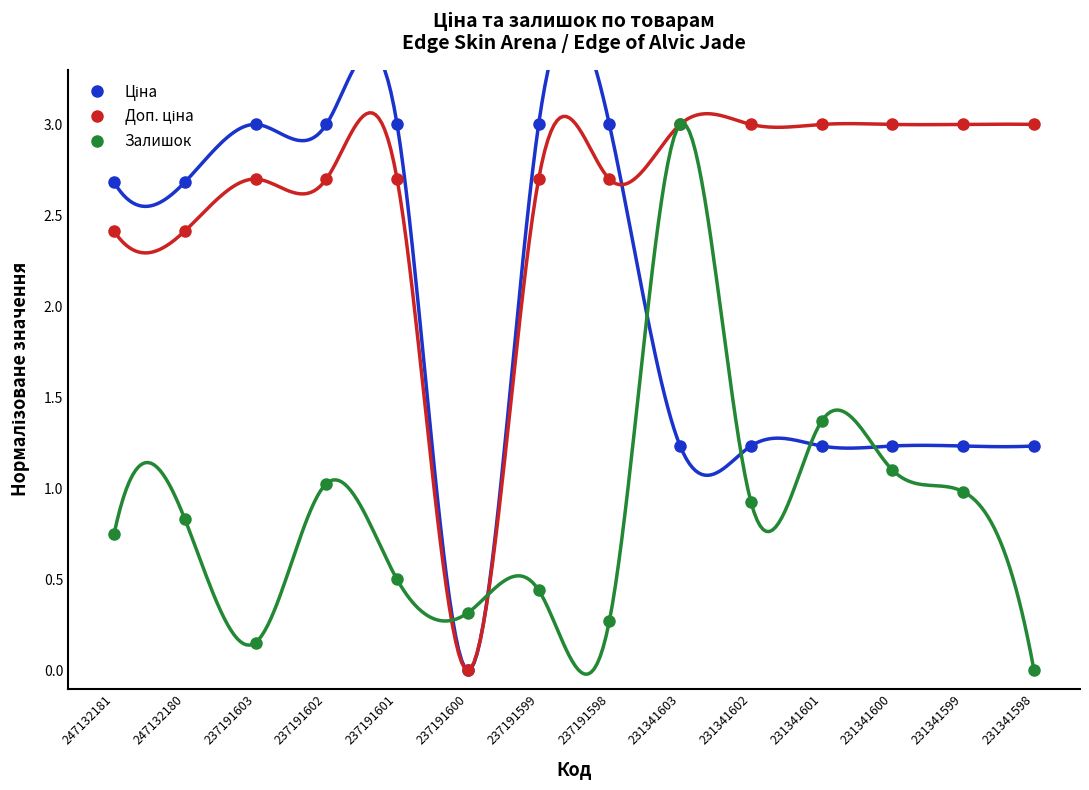

At how many categories does at least one series exceed 1?

13